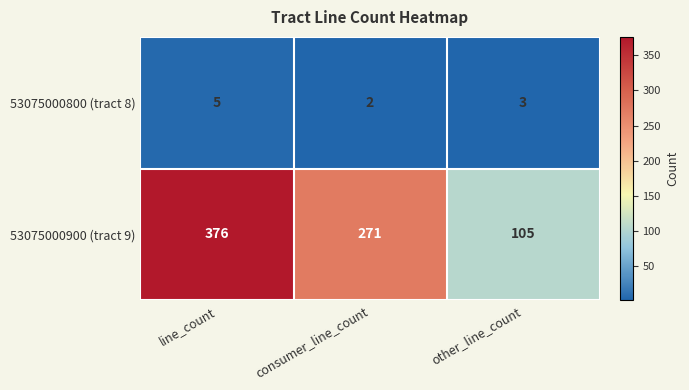

What is the difference between the second highest and minimum values in the 53075000900 (tract 9) series?

166